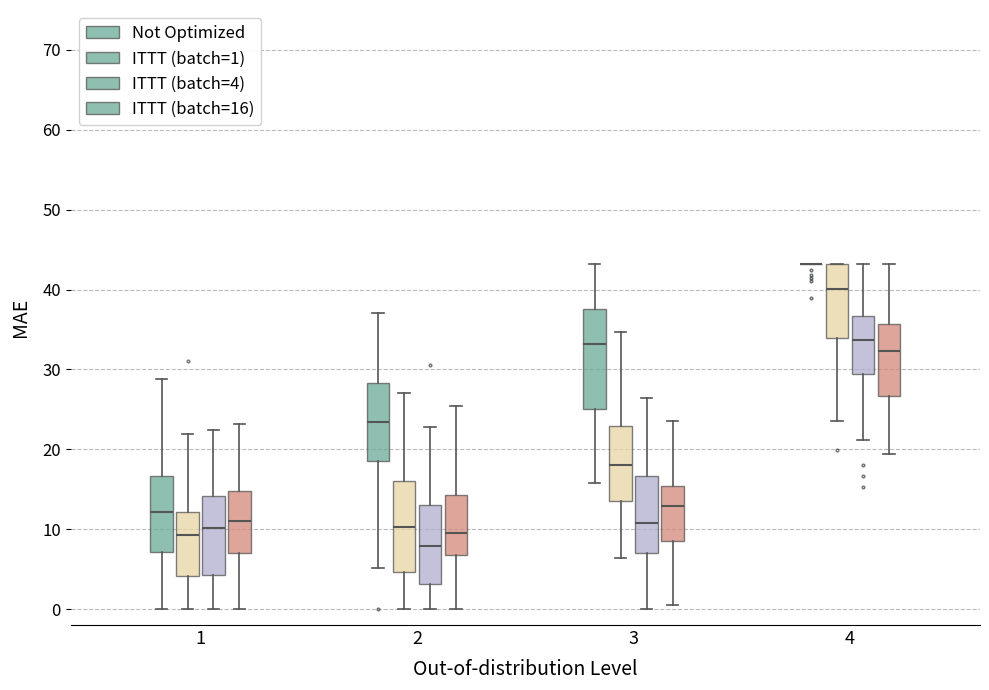

Reading left to right, transcribe this box plot: for each box, give where its median line is, the range the box spans, and where its two whiskers end, as read against the y-axis. The values are not printed on the chart, so give them approximately, as read against the axis.

1 (Not Optimized): median 12, box 7 to 17, whiskers 0 to 29
1 (ITTT (batch=1)): median 9, box 4 to 12, whiskers 0 to 22
1 (ITTT (batch=4)): median 10, box 4 to 14, whiskers 0 to 22
1 (ITTT (batch=16)): median 11, box 7 to 15, whiskers 0 to 23
2 (Not Optimized): median 23, box 19 to 28, whiskers 5 to 37
2 (ITTT (batch=1)): median 10, box 5 to 16, whiskers 0 to 27
2 (ITTT (batch=4)): median 8, box 3 to 13, whiskers 0 to 23
2 (ITTT (batch=16)): median 9, box 7 to 14, whiskers 0 to 25
3 (Not Optimized): median 33, box 25 to 38, whiskers 16 to 43
3 (ITTT (batch=1)): median 18, box 13 to 23, whiskers 6 to 35
3 (ITTT (batch=4)): median 11, box 7 to 17, whiskers 0 to 26
3 (ITTT (batch=16)): median 13, box 9 to 15, whiskers 1 to 24
4 (Not Optimized): box collapsed to a line at 43, whiskers 43 to 43
4 (ITTT (batch=1)): median 40, box 34 to 43, whiskers 24 to 43
4 (ITTT (batch=4)): median 34, box 29 to 37, whiskers 21 to 43
4 (ITTT (batch=16)): median 32, box 27 to 36, whiskers 19 to 43